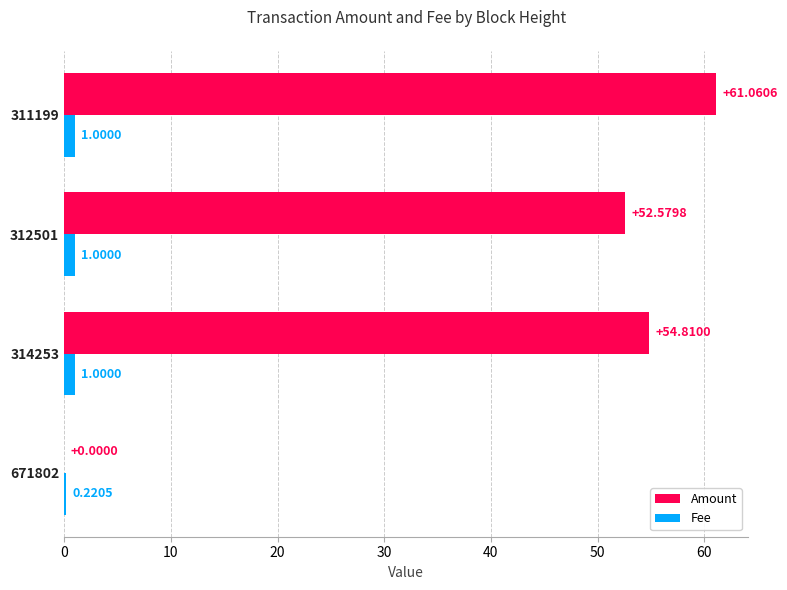

Which series has the largest total across all categories?

Amount